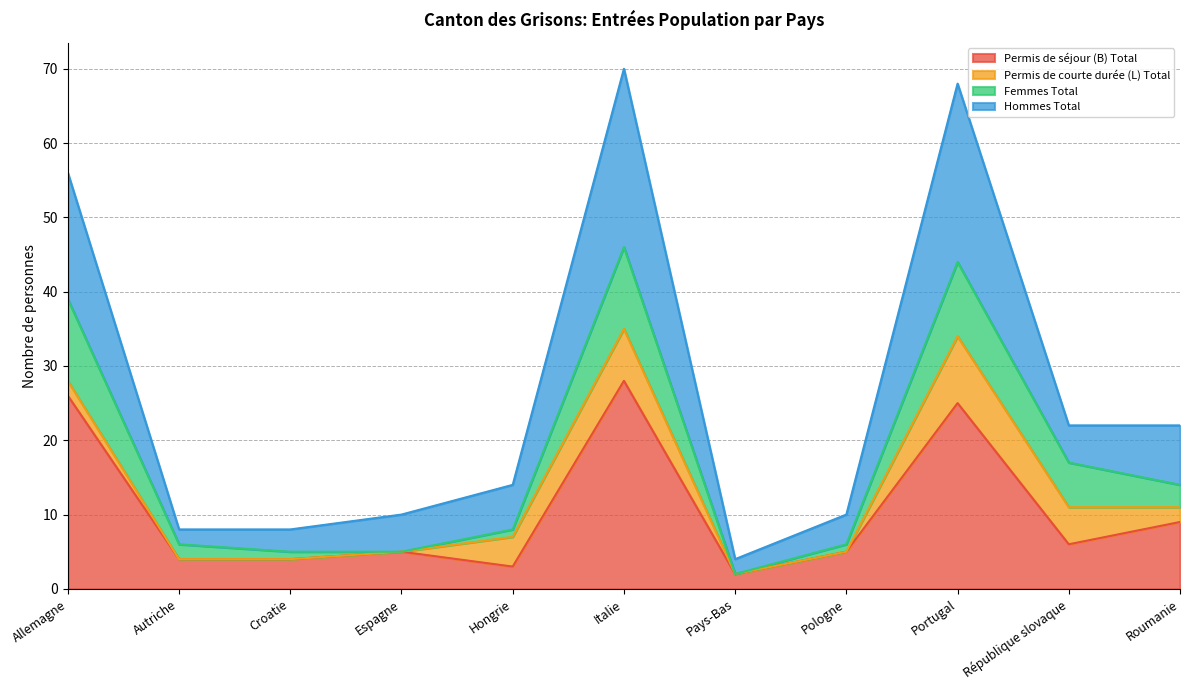

At which label does Permis de séjour (B) Total reach its peak?

Italie